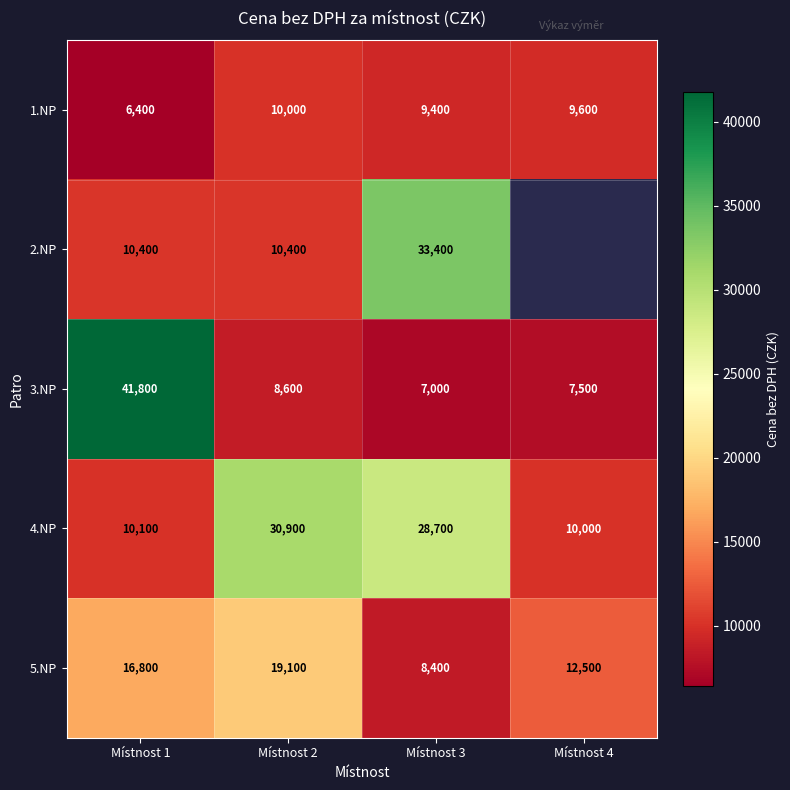

Rank the series at Místnost 1 from lowest to highest value.

1.NP, 4.NP, 2.NP, 5.NP, 3.NP